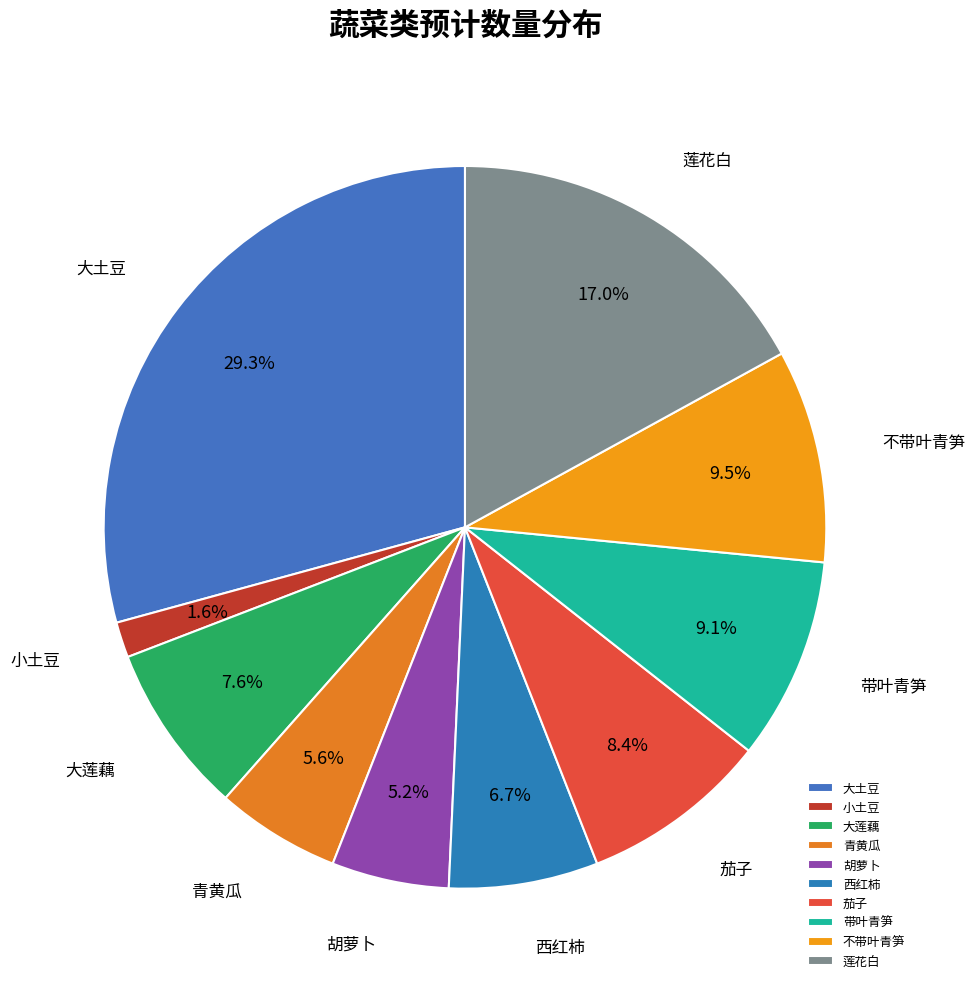

Is 青黄瓜 the majority of the pie?

No